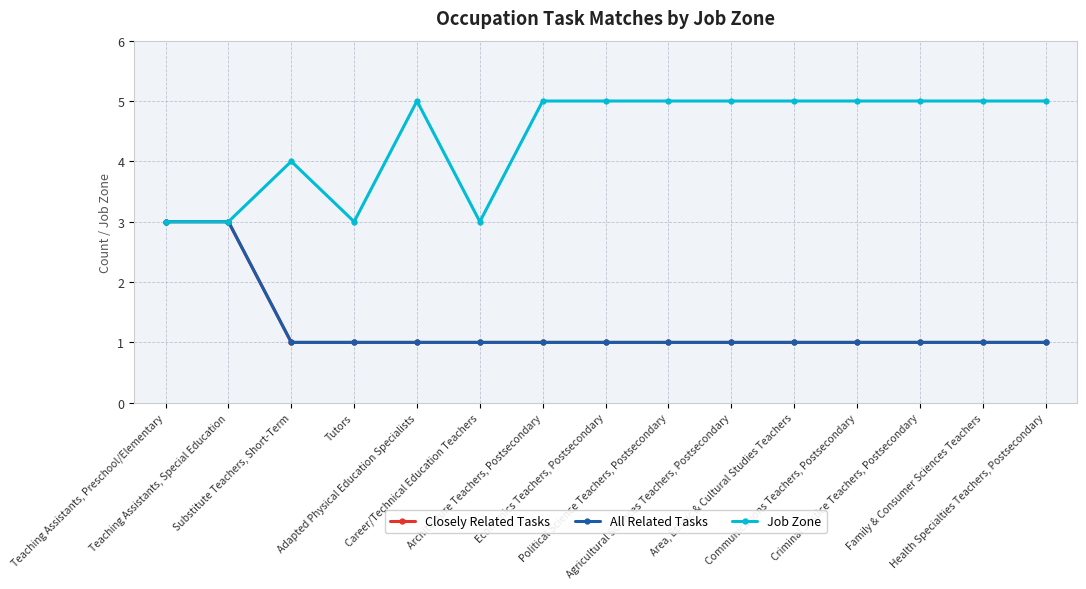

True or false: All Related Tasks has more than 2 interior local peaks.

False